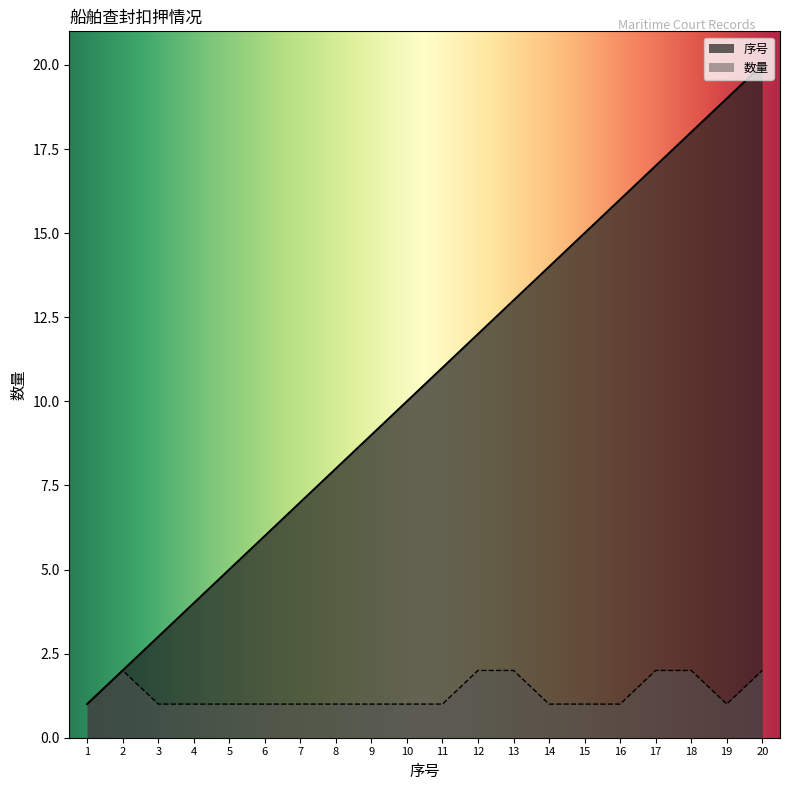

Which has a higher value, 16 or 3?

16